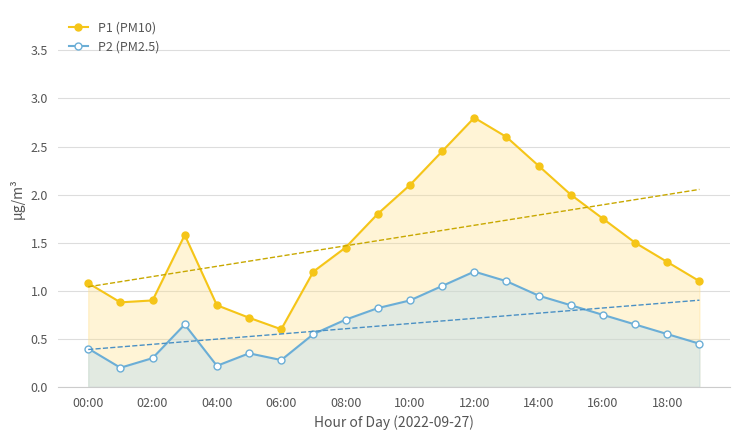

True or false: P1 (PM10) and P2 (PM2.5) intersect in this chart.

False